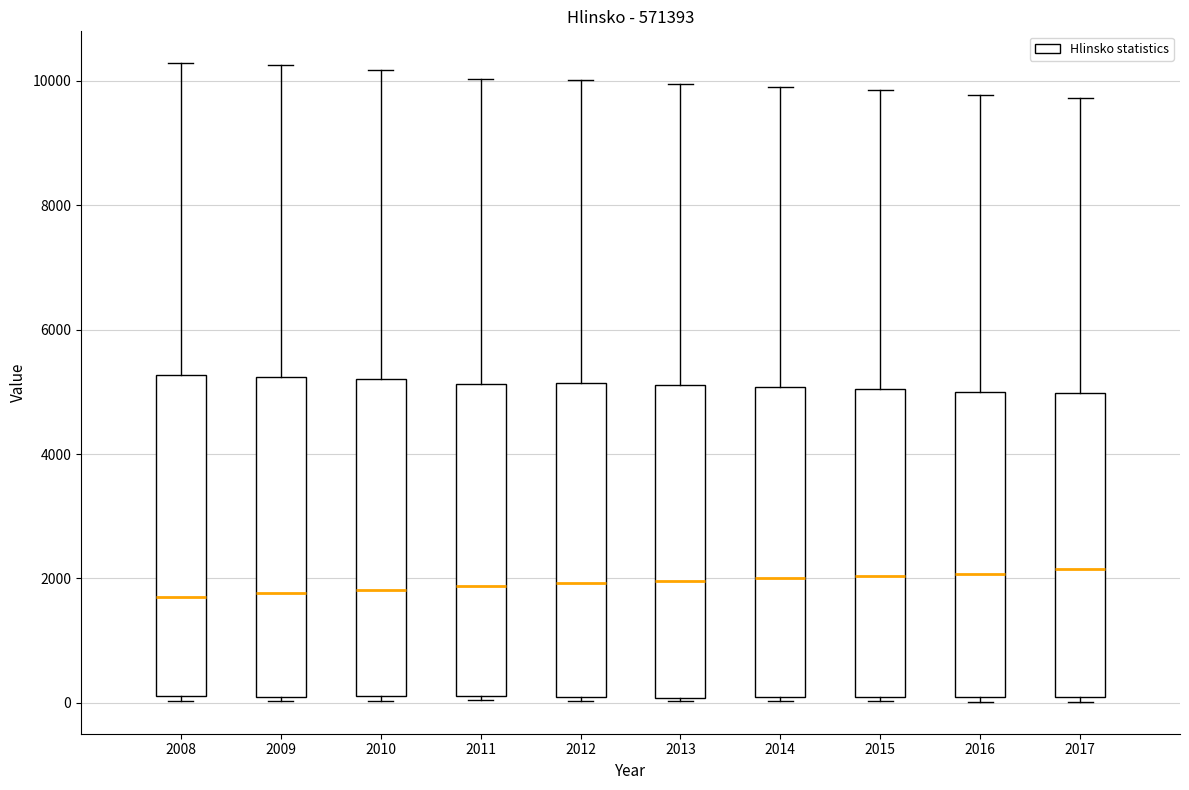

Where does the median line of the box at x = 2017 sit on the y-axis? The values are not printed on the chart, so give them approximately, as read against the axis.

2200